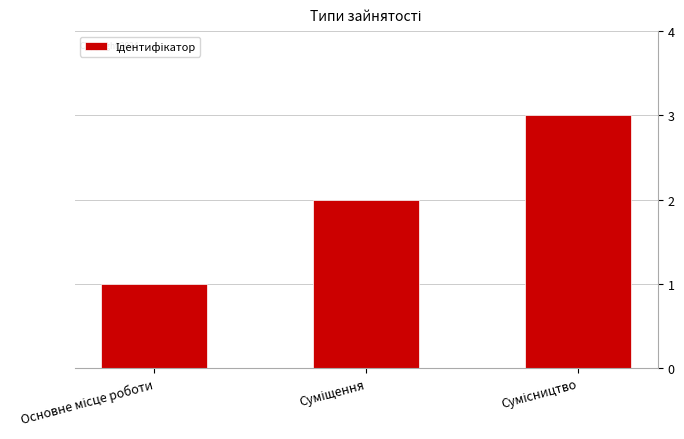

What is the maximum value shown in the chart?

3